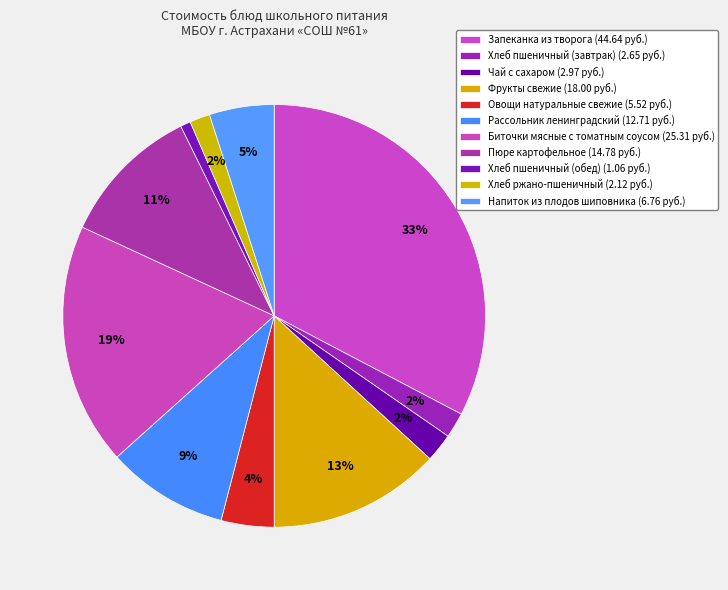

To the nearest percent, what percentage of the pie is Напиток из плодов шиповника?

5%